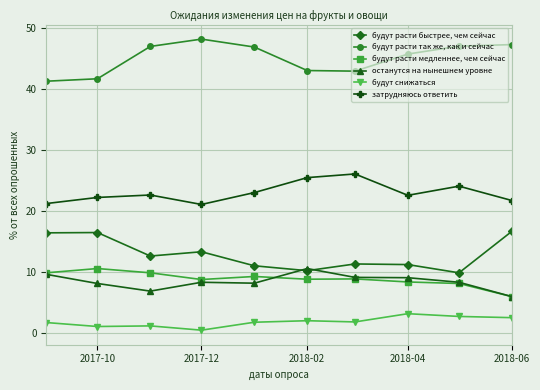

Which series has the largest total across all categories?

будут расти так же, как и сейчас